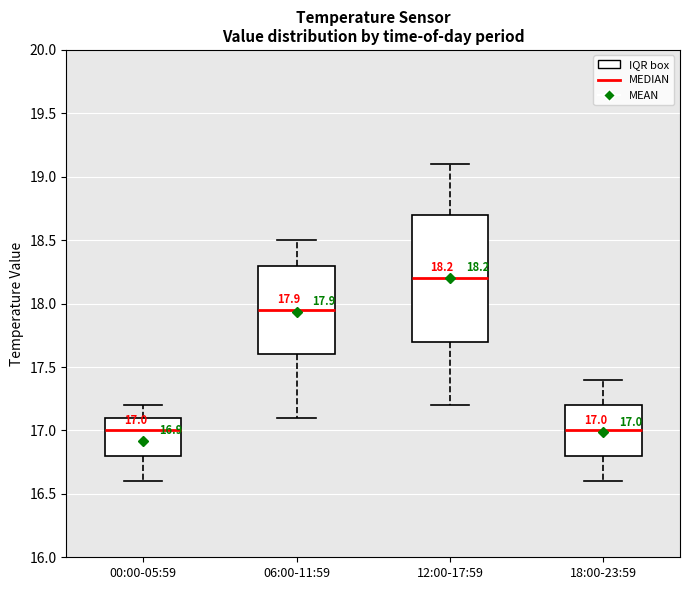

Which box is the tallest, from its lower edge to its upper edge?

12:00-17:59